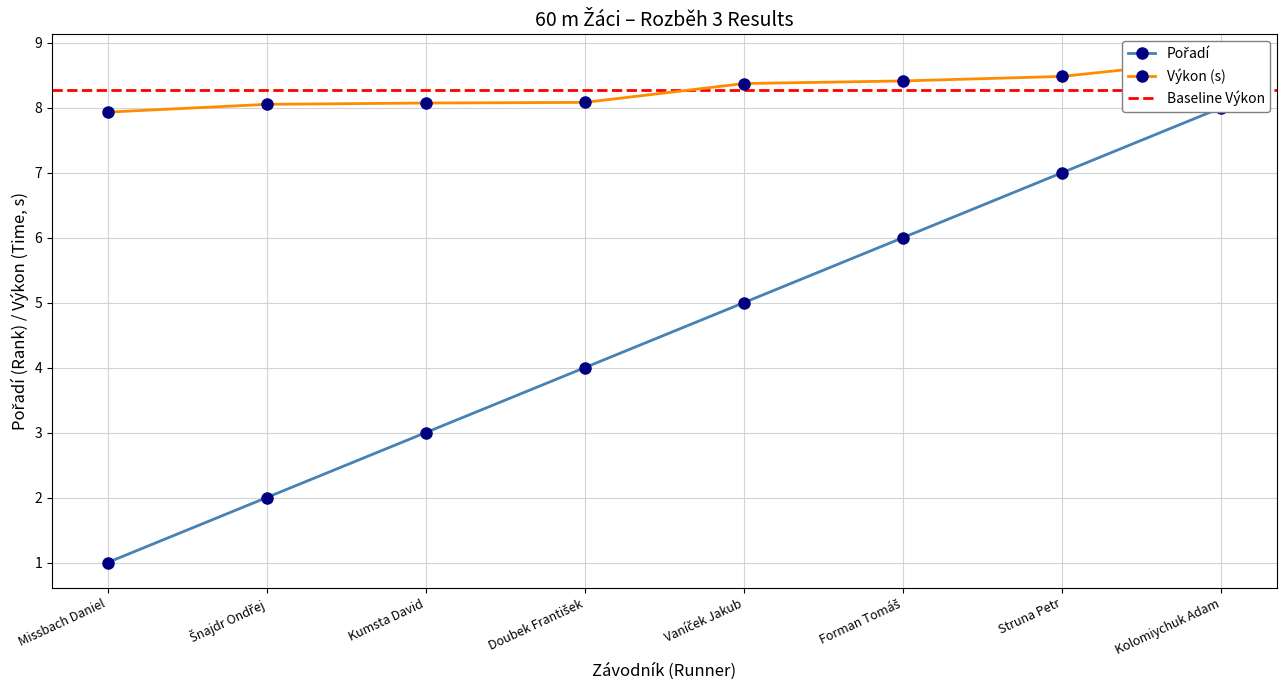

True or false: Pořadí and Výkon cross at least once.

False